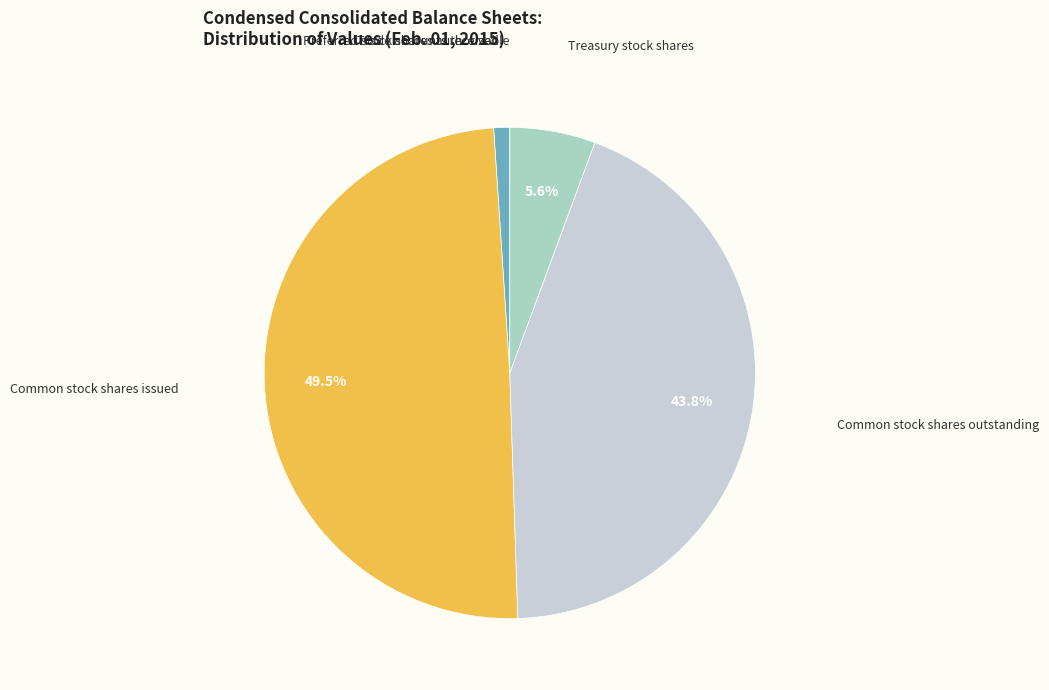

How much of the chart is everything except Common stock shares issued?

50.5%